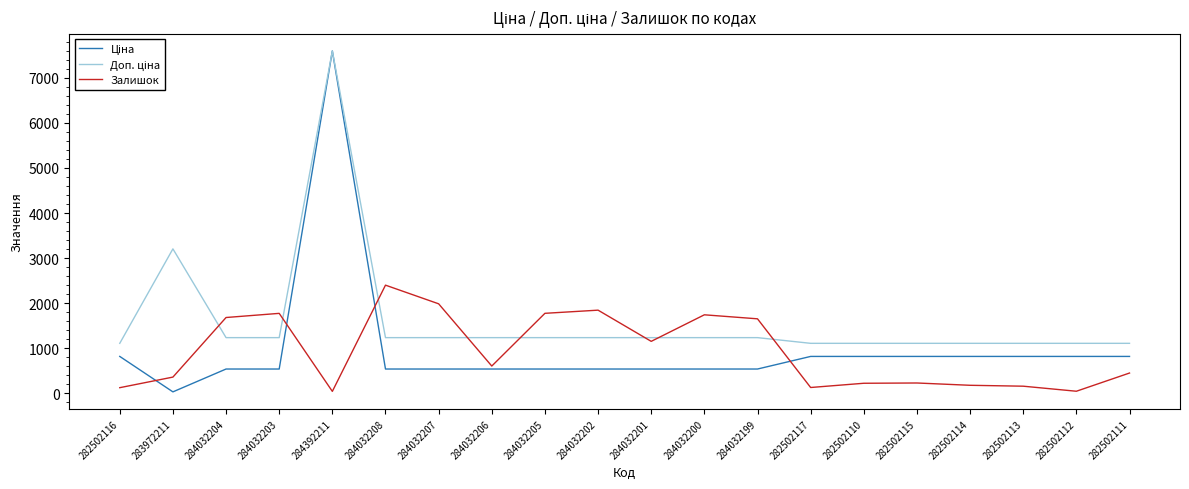

Which category has the highest value across all series?

284392211